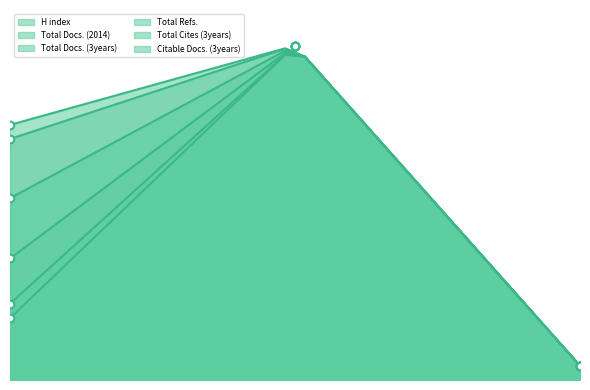

Which series has the largest total across all categories?

Total Cites (3years)